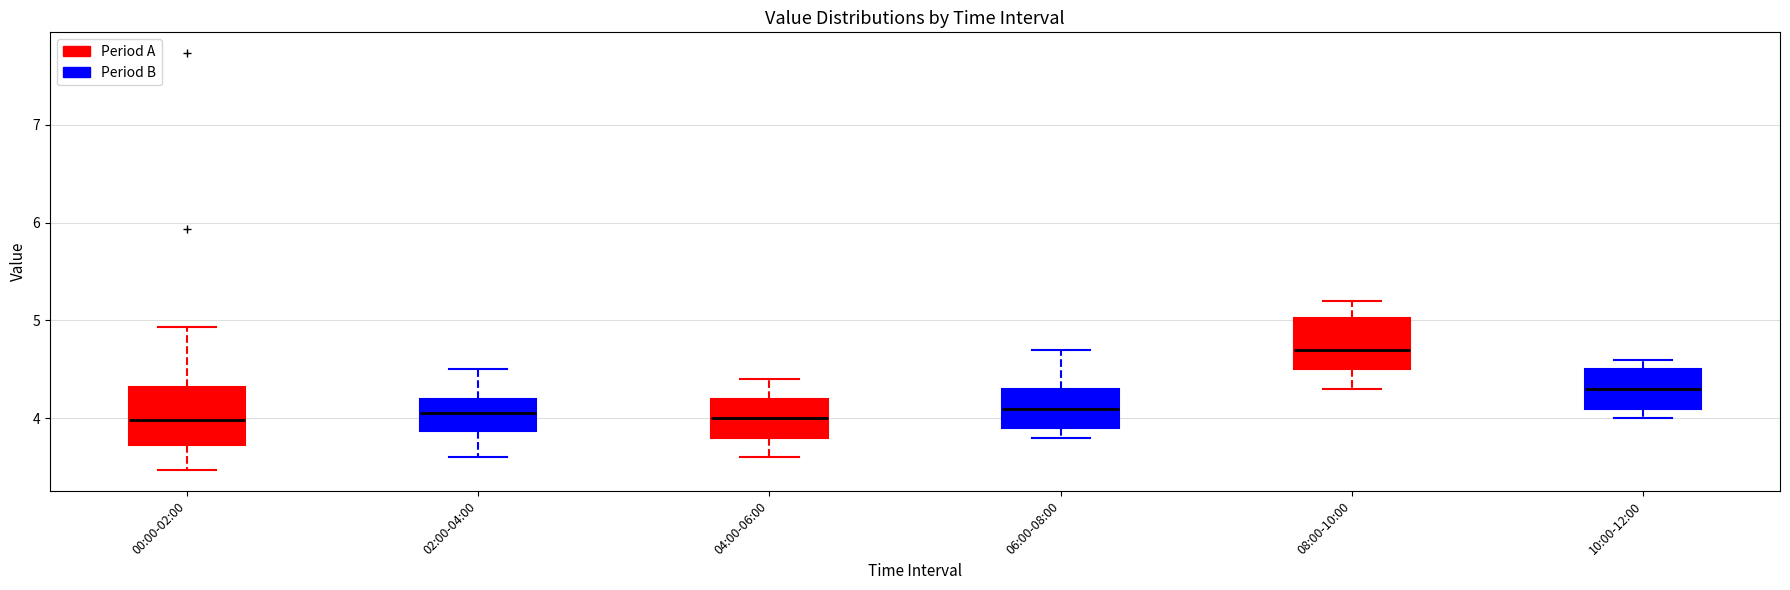

Reading left to right, transcribe this box plot: for each box, give where its median line is, the range the box spans, and where its two whiskers end, as read against the y-axis. The values are not printed on the chart, so give them approximately, as read against the axis.

00:00-02:00: median 4.0, box 3.7 to 4.3, whiskers 3.5 to 4.9
02:00-04:00: median 4.1, box 3.9 to 4.2, whiskers 3.6 to 4.5
04:00-06:00: median 4.0, box 3.8 to 4.2, whiskers 3.6 to 4.4
06:00-08:00: median 4.1, box 3.9 to 4.3, whiskers 3.8 to 4.7
08:00-10:00: median 4.7, box 4.5 to 5.0, whiskers 4.3 to 5.2
10:00-12:00: median 4.3, box 4.1 to 4.5, whiskers 4.0 to 4.6